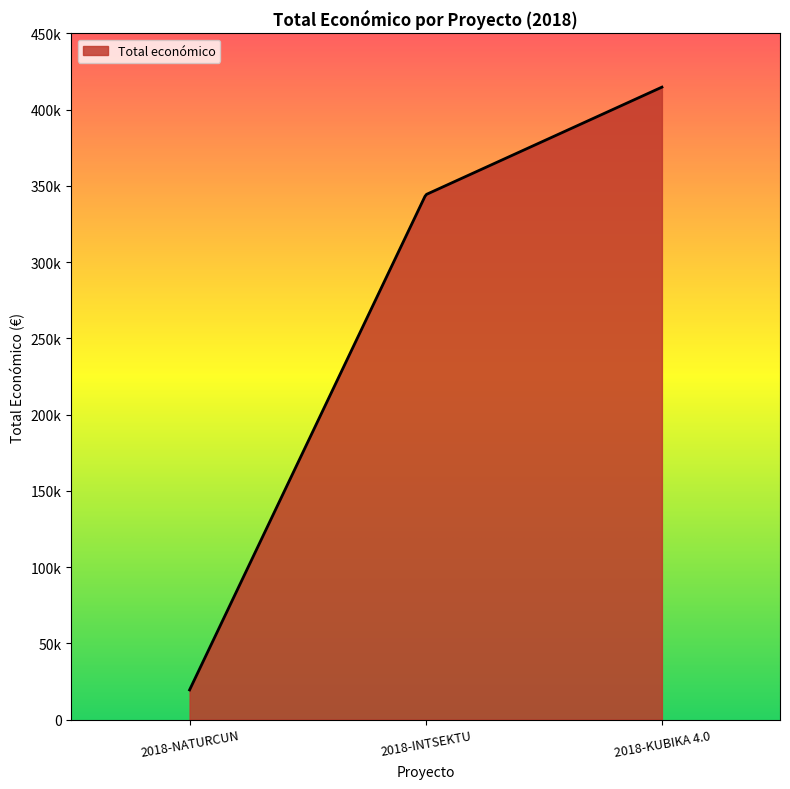

List the labels in order of value, largest first.

2018-KUBIKA 4.0, 2018-INTSEKTU, 2018-NATURCUN